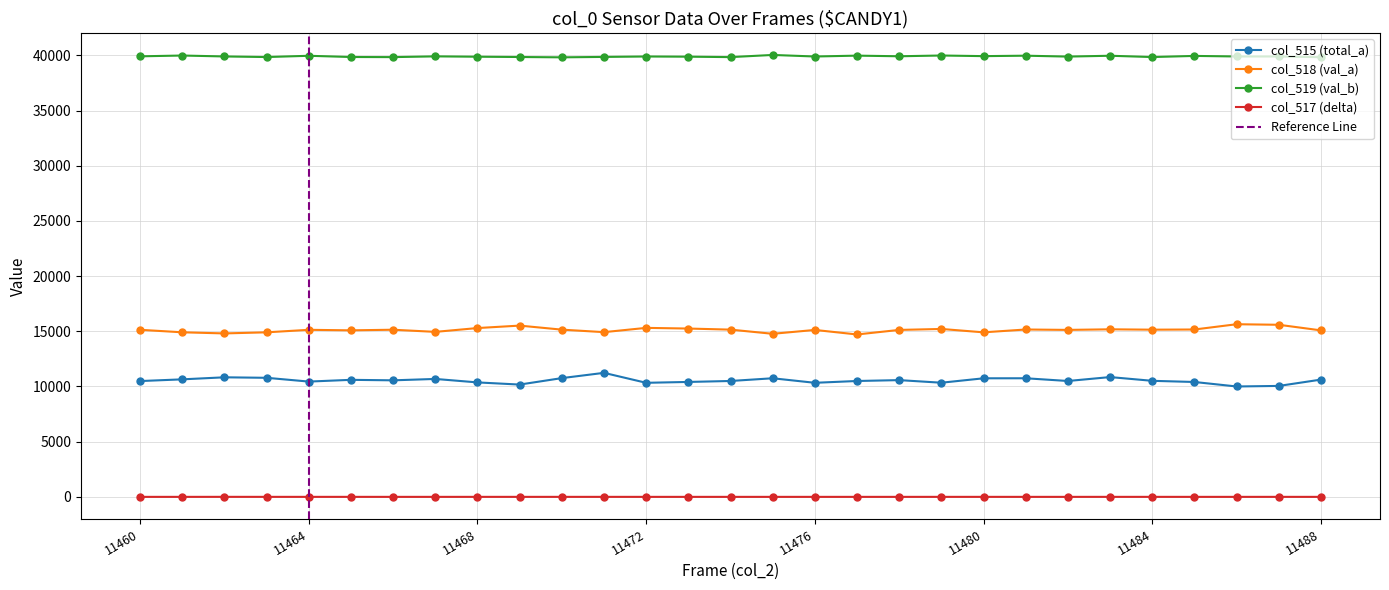

The value of col_519 at 11471 is 39855. True or false?

True